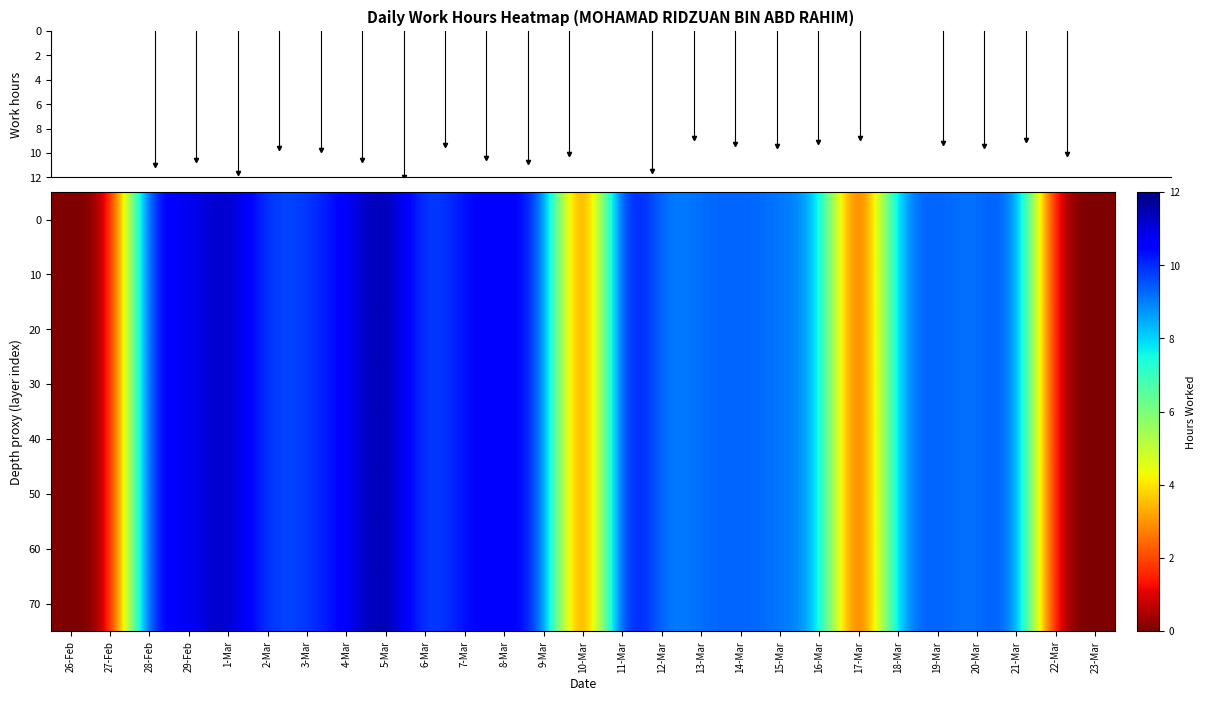

Reading left to right, transcribe all the data shown in this chart.

0: 26-Feb=0.0	27-Feb=0.0	28-Feb=10.9	29-Feb=10.5	1-Mar=11.6	2-Mar=9.6	3-Mar=9.8	4-Mar=10.6	5-Mar=12.0	6-Mar=9.3	7-Mar=10.4	8-Mar=10.8	9-Mar=10.1	10-Mar=0.0	11-Mar=11.4	12-Mar=8.8	13-Mar=9.2	14-Mar=9.4	15-Mar=9.1	16-Mar=8.8	17-Mar=0.0	18-Mar=9.1	19-Mar=9.5	20-Mar=8.9	21-Mar=10.1	22-Mar=0.0	23-Mar=0.0
10: 26-Feb=0.0	27-Feb=0.0	28-Feb=10.9	29-Feb=10.5	1-Mar=11.6	2-Mar=9.6	3-Mar=9.8	4-Mar=10.6	5-Mar=12.0	6-Mar=9.3	7-Mar=10.4	8-Mar=10.8	9-Mar=10.1	10-Mar=0.0	11-Mar=11.4	12-Mar=8.8	13-Mar=9.2	14-Mar=9.4	15-Mar=9.1	16-Mar=8.8	17-Mar=0.0	18-Mar=9.1	19-Mar=9.5	20-Mar=8.9	21-Mar=10.1	22-Mar=0.0	23-Mar=0.0
20: 26-Feb=0.0	27-Feb=0.0	28-Feb=10.9	29-Feb=10.5	1-Mar=11.6	2-Mar=9.6	3-Mar=9.8	4-Mar=10.6	5-Mar=12.0	6-Mar=9.3	7-Mar=10.4	8-Mar=10.8	9-Mar=10.1	10-Mar=0.0	11-Mar=11.4	12-Mar=8.8	13-Mar=9.2	14-Mar=9.4	15-Mar=9.1	16-Mar=8.8	17-Mar=0.0	18-Mar=9.1	19-Mar=9.5	20-Mar=8.9	21-Mar=10.1	22-Mar=0.0	23-Mar=0.0
30: 26-Feb=0.0	27-Feb=0.0	28-Feb=10.9	29-Feb=10.5	1-Mar=11.6	2-Mar=9.6	3-Mar=9.8	4-Mar=10.6	5-Mar=12.0	6-Mar=9.3	7-Mar=10.4	8-Mar=10.8	9-Mar=10.1	10-Mar=0.0	11-Mar=11.4	12-Mar=8.8	13-Mar=9.2	14-Mar=9.4	15-Mar=9.1	16-Mar=8.8	17-Mar=0.0	18-Mar=9.1	19-Mar=9.5	20-Mar=8.9	21-Mar=10.1	22-Mar=0.0	23-Mar=0.0
40: 26-Feb=0.0	27-Feb=0.0	28-Feb=10.9	29-Feb=10.5	1-Mar=11.6	2-Mar=9.6	3-Mar=9.8	4-Mar=10.6	5-Mar=12.0	6-Mar=9.3	7-Mar=10.4	8-Mar=10.8	9-Mar=10.1	10-Mar=0.0	11-Mar=11.4	12-Mar=8.8	13-Mar=9.2	14-Mar=9.4	15-Mar=9.1	16-Mar=8.8	17-Mar=0.0	18-Mar=9.1	19-Mar=9.5	20-Mar=8.9	21-Mar=10.1	22-Mar=0.0	23-Mar=0.0
50: 26-Feb=0.0	27-Feb=0.0	28-Feb=10.9	29-Feb=10.5	1-Mar=11.6	2-Mar=9.6	3-Mar=9.8	4-Mar=10.6	5-Mar=12.0	6-Mar=9.3	7-Mar=10.4	8-Mar=10.8	9-Mar=10.1	10-Mar=0.0	11-Mar=11.4	12-Mar=8.8	13-Mar=9.2	14-Mar=9.4	15-Mar=9.1	16-Mar=8.8	17-Mar=0.0	18-Mar=9.1	19-Mar=9.5	20-Mar=8.9	21-Mar=10.1	22-Mar=0.0	23-Mar=0.0
60: 26-Feb=0.0	27-Feb=0.0	28-Feb=10.9	29-Feb=10.5	1-Mar=11.6	2-Mar=9.6	3-Mar=9.8	4-Mar=10.6	5-Mar=12.0	6-Mar=9.3	7-Mar=10.4	8-Mar=10.8	9-Mar=10.1	10-Mar=0.0	11-Mar=11.4	12-Mar=8.8	13-Mar=9.2	14-Mar=9.4	15-Mar=9.1	16-Mar=8.8	17-Mar=0.0	18-Mar=9.1	19-Mar=9.5	20-Mar=8.9	21-Mar=10.1	22-Mar=0.0	23-Mar=0.0
70: 26-Feb=0.0	27-Feb=0.0	28-Feb=10.9	29-Feb=10.5	1-Mar=11.6	2-Mar=9.6	3-Mar=9.8	4-Mar=10.6	5-Mar=12.0	6-Mar=9.3	7-Mar=10.4	8-Mar=10.8	9-Mar=10.1	10-Mar=0.0	11-Mar=11.4	12-Mar=8.8	13-Mar=9.2	14-Mar=9.4	15-Mar=9.1	16-Mar=8.8	17-Mar=0.0	18-Mar=9.1	19-Mar=9.5	20-Mar=8.9	21-Mar=10.1	22-Mar=0.0	23-Mar=0.0